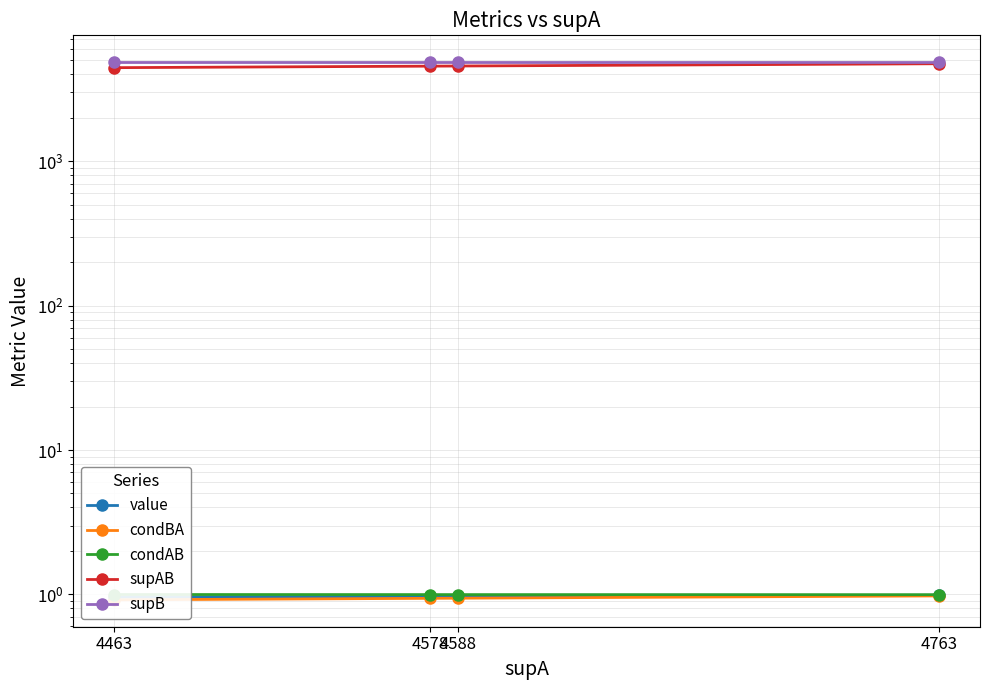

How many condAB values are between 0 and 1?

4